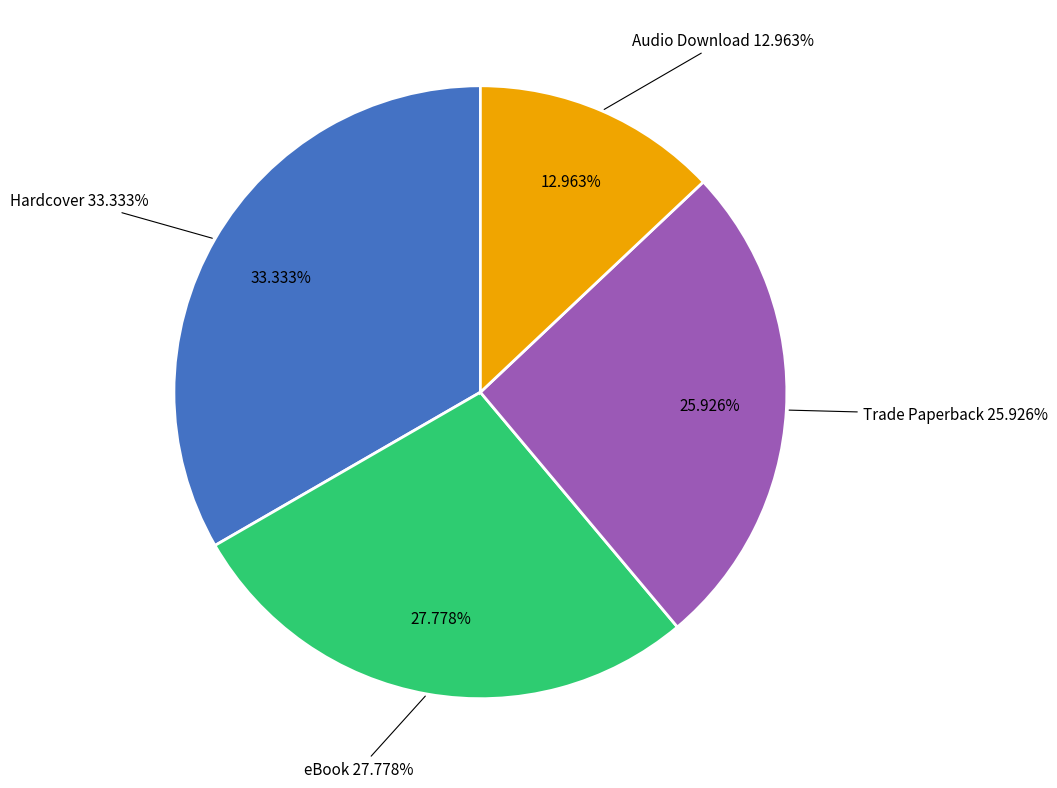

Is there a majority slice in this chart?

No